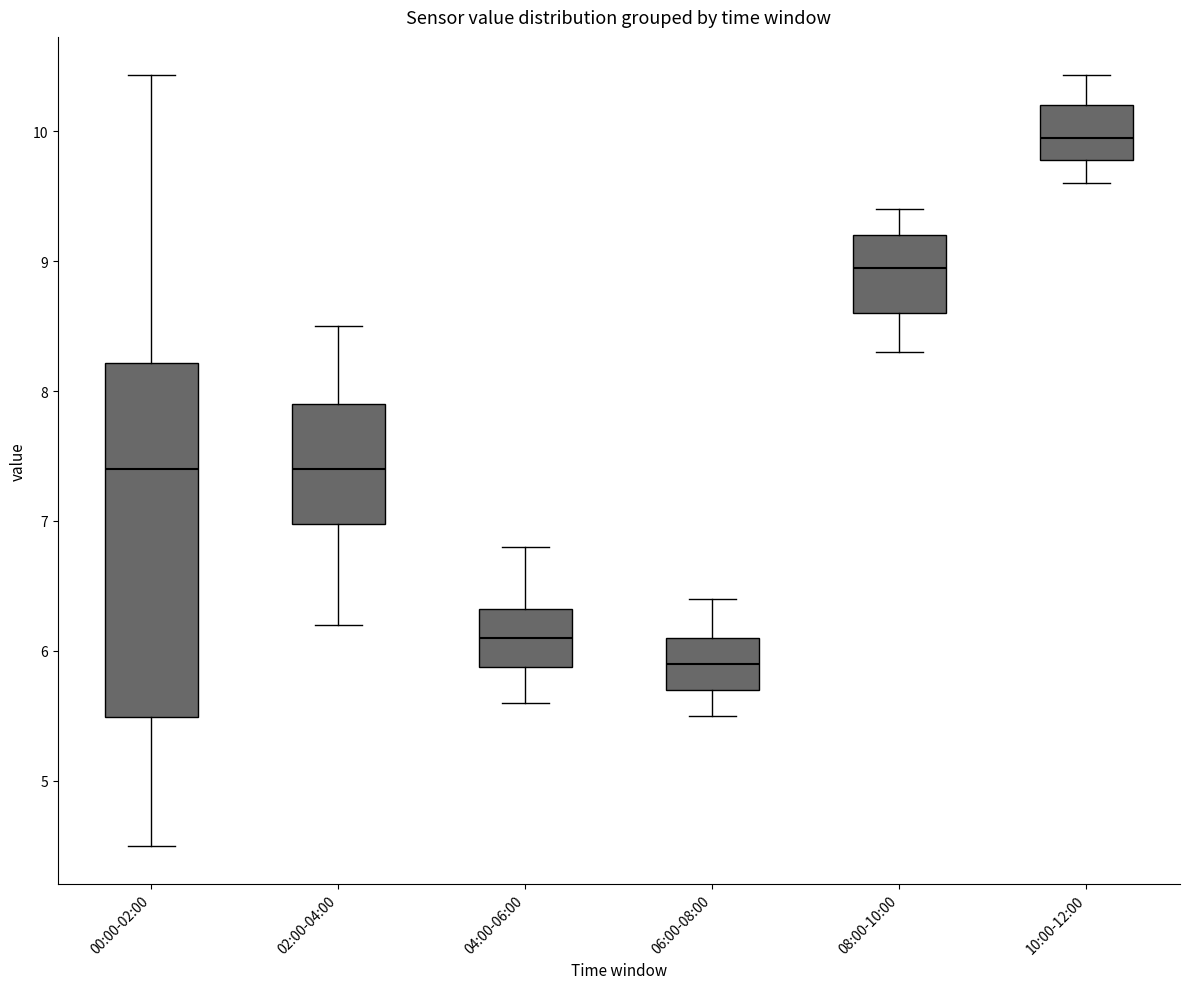

Reading left to right, read every box against the y-axis: the position of its median line, the range the box covers, and the ends of its whiskers. The values are not printed on the chart, so give them approximately, as read against the axis.

00:00-02:00: median 7.4, box 5.5 to 8.2, whiskers 4.5 to 10.4
02:00-04:00: median 7.4, box 7.0 to 7.9, whiskers 6.2 to 8.5
04:00-06:00: median 6.1, box 5.9 to 6.3, whiskers 5.6 to 6.8
06:00-08:00: median 5.9, box 5.7 to 6.1, whiskers 5.5 to 6.4
08:00-10:00: median 9.0, box 8.6 to 9.2, whiskers 8.3 to 9.4
10:00-12:00: median 10.0, box 9.8 to 10.2, whiskers 9.6 to 10.4